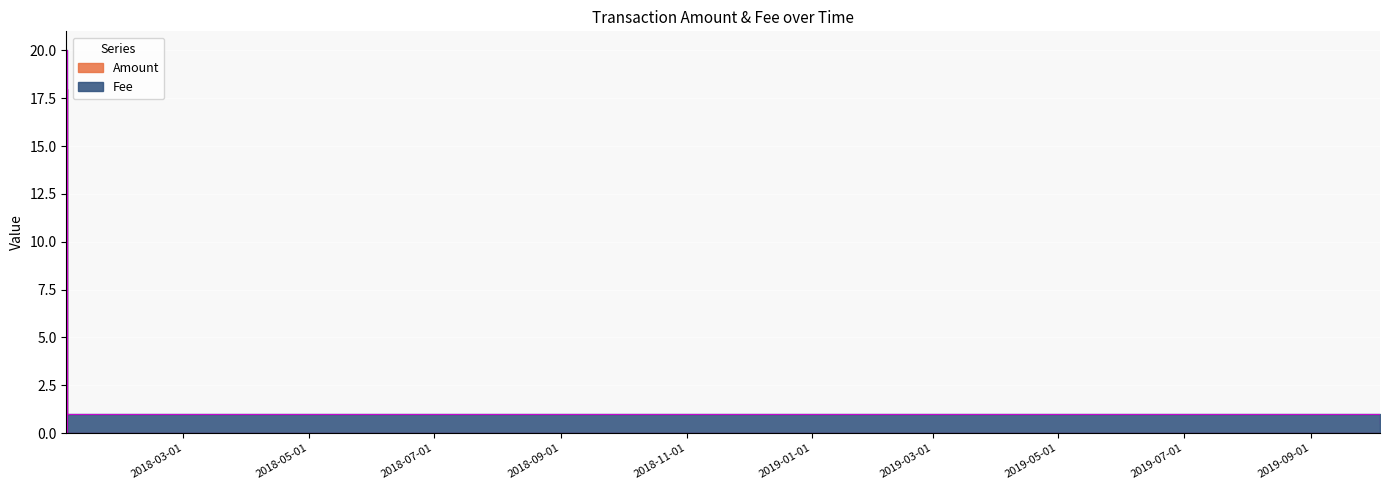

Which has a higher value, 2018-01-03 08:17:14 or 2018-01-02 23:35:14?

2018-01-02 23:35:14